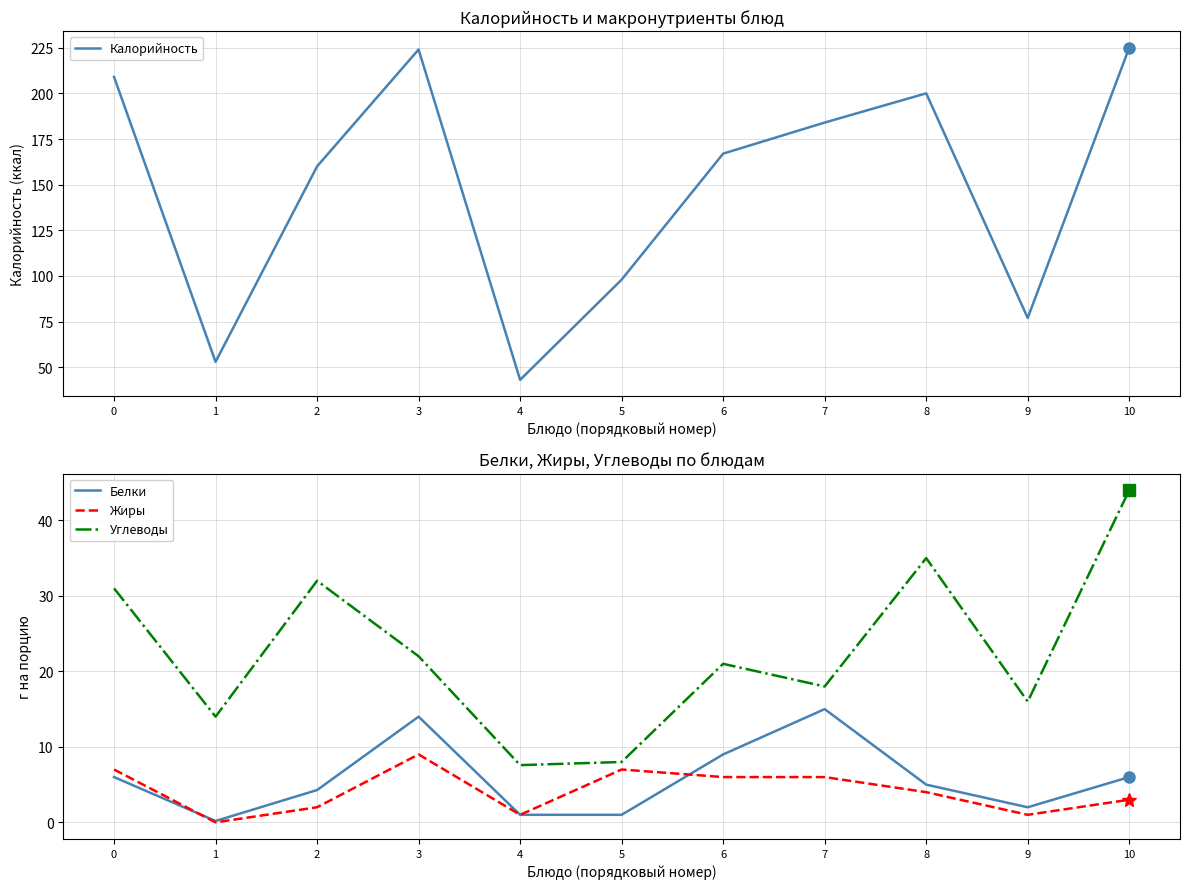

At 5, list the series in order from smallest to largest.

Белки, Жиры, Углеводы, Калорийность